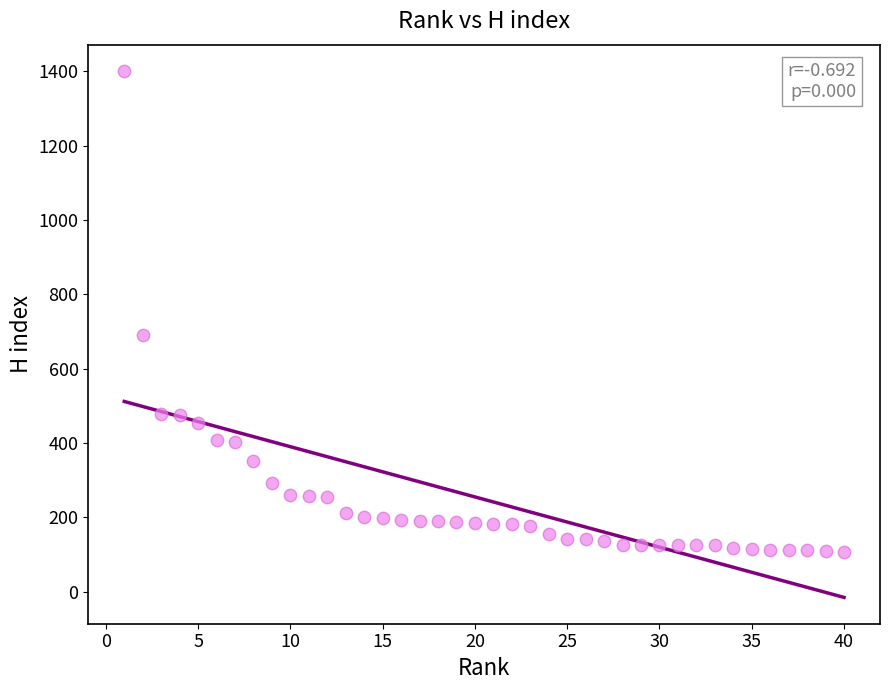

What is the range of X values (max minus min)?

39